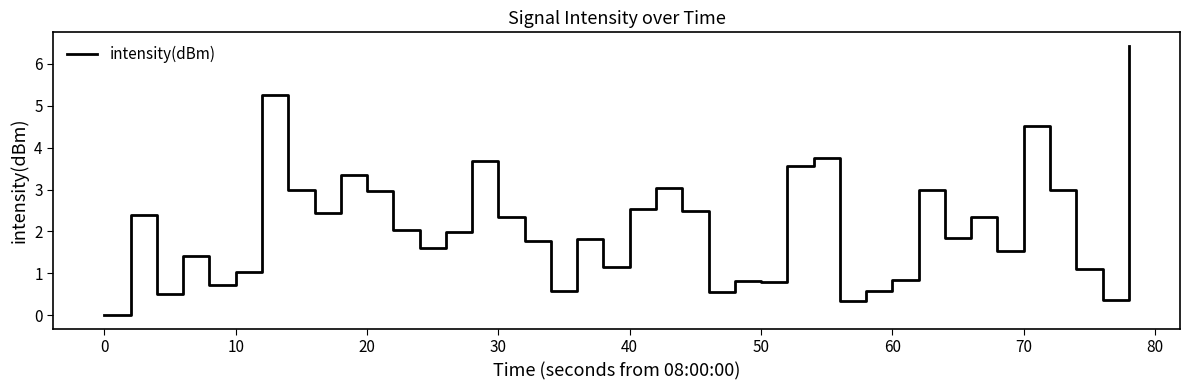

What is the difference between the maximum and minimum values?

6.4